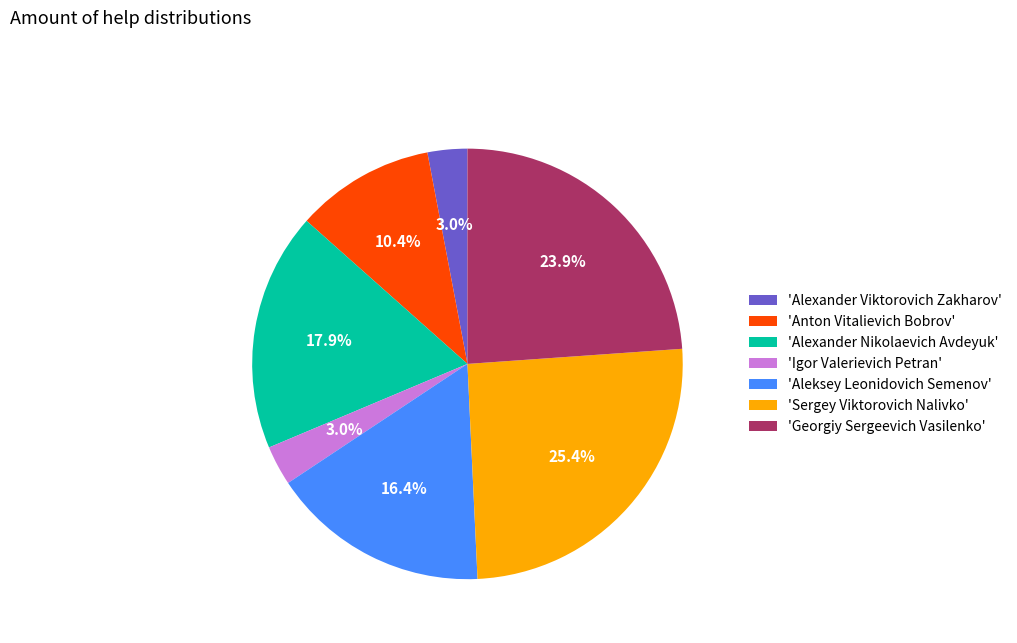

Between 'Alexander Viktorovich Zakharov' and 'Sergey Viktorovich Nalivko', which is larger?

'Sergey Viktorovich Nalivko'